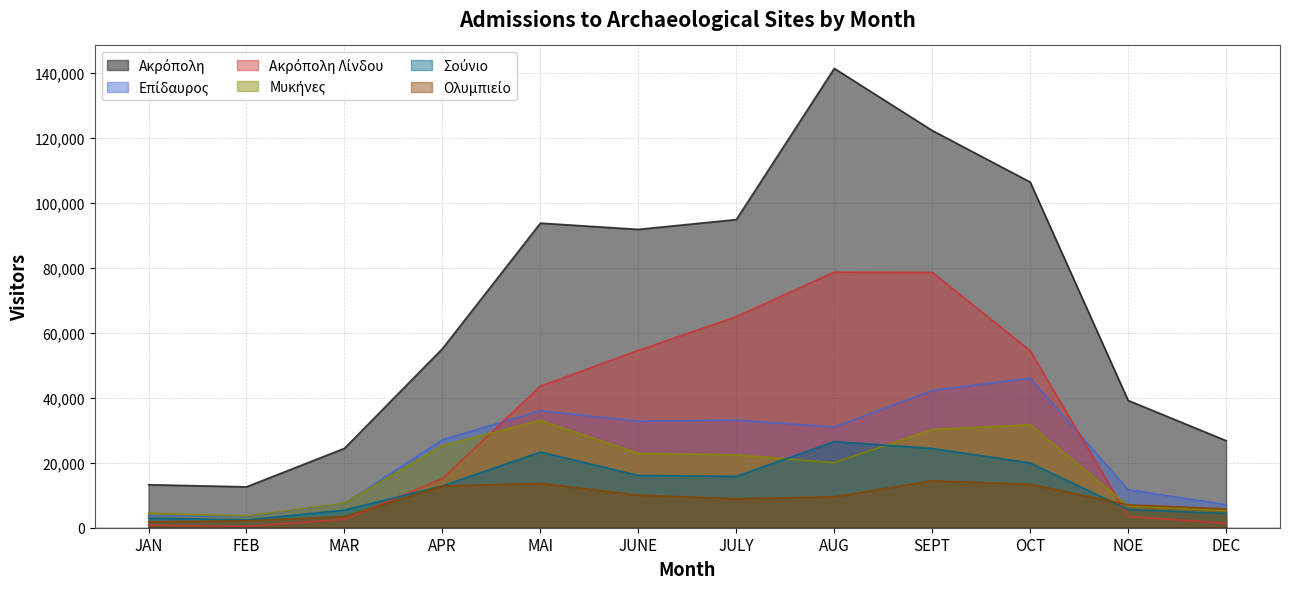

How many lines are shown in the chart?

6